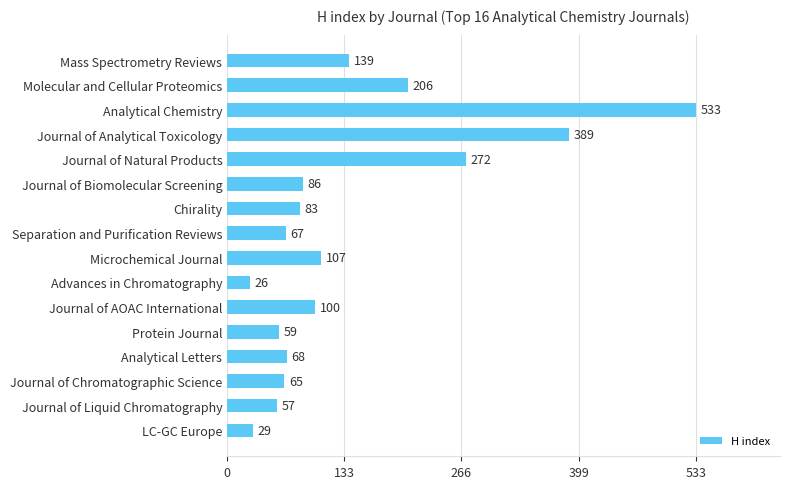

How many data points does each series have?

16